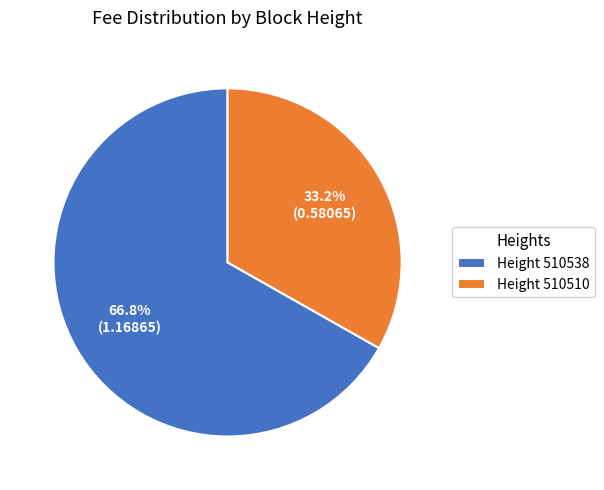

Combined, do Height 510538 and Height 510510 account for over 50%?

Yes